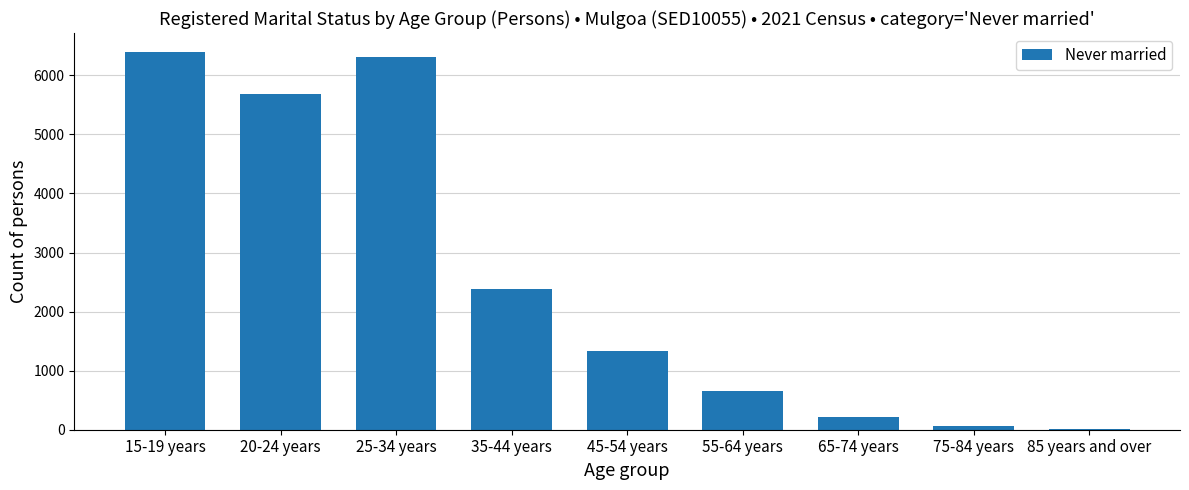

Reading left to right, list all the values displayed in this chart.

6396	5678	6317	2376	1334	654	208	63	7